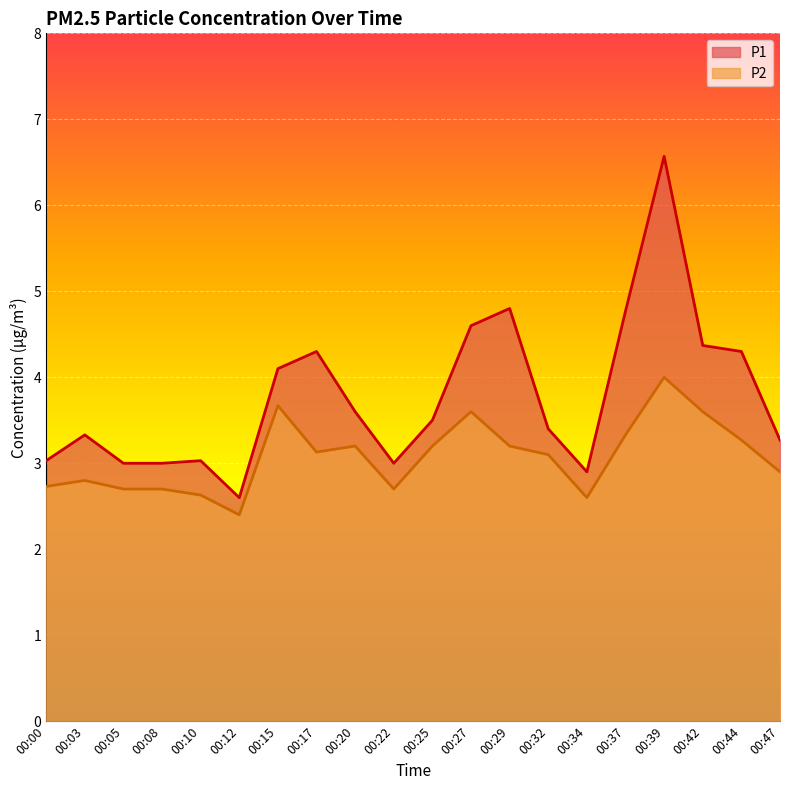

What is the difference between the P1 values at 00:27 and 00:15?

0.5